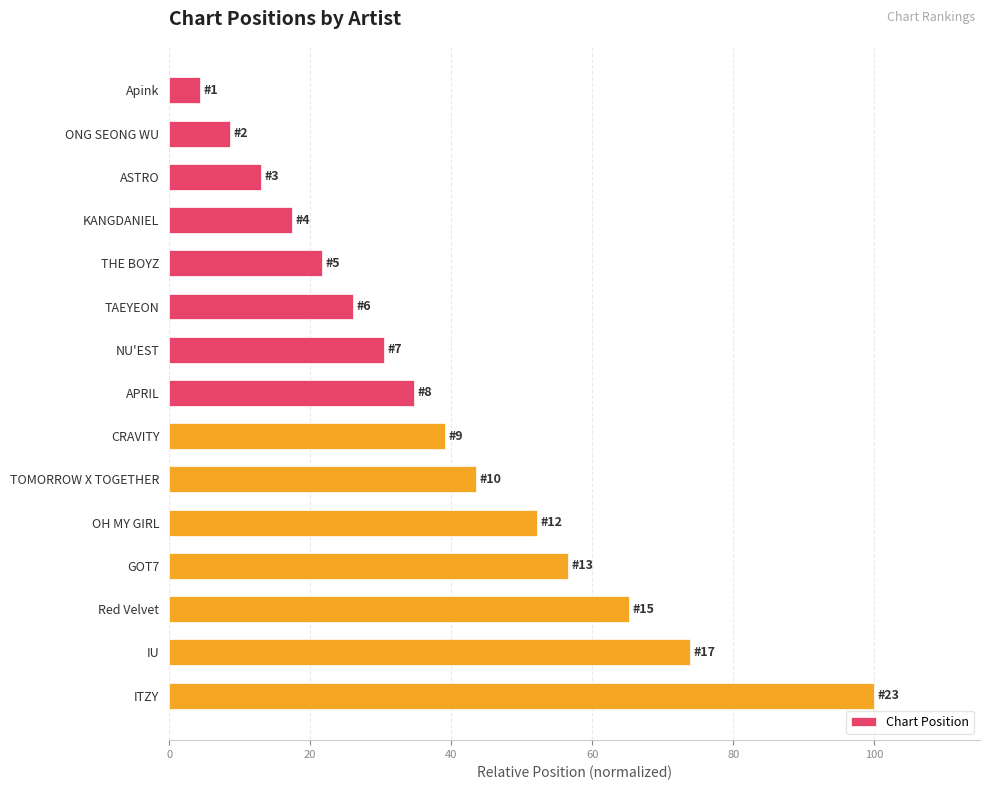

What position from the top is TAEYEON?

6